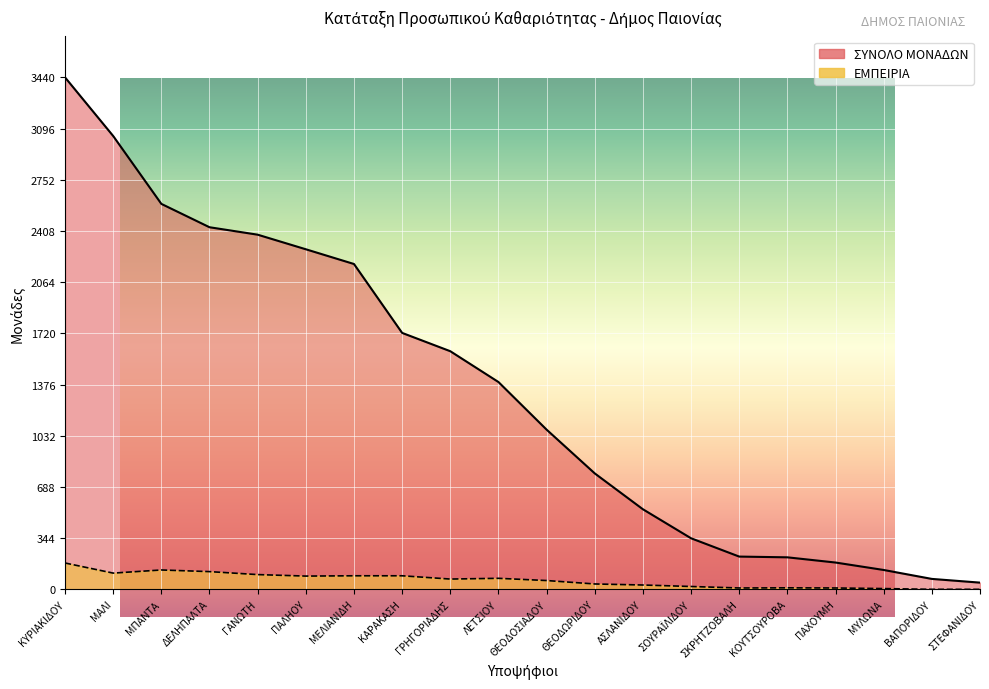

Count the number of data series in this chart.

2